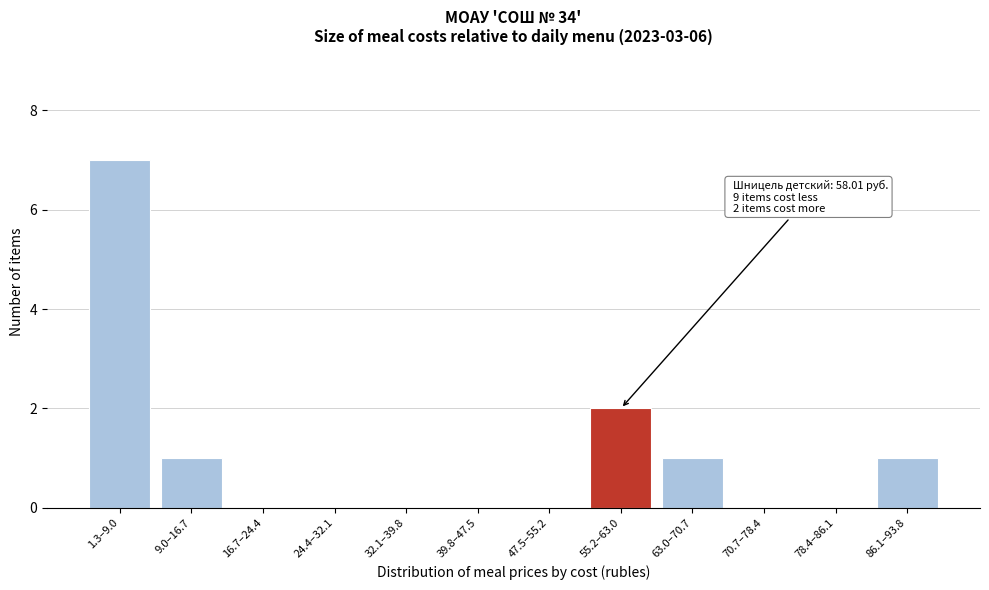

Reading right to left, what are all the values shown in this chart?

86.1–93.8=1	78.4–86.1=0	70.7–78.4=0	63.0–70.7=1	55.2–63.0=2	47.5–55.2=0	39.8–47.5=0	32.1–39.8=0	24.4–32.1=0	16.7–24.4=0	9.0–16.7=1	1.3–9.0=7